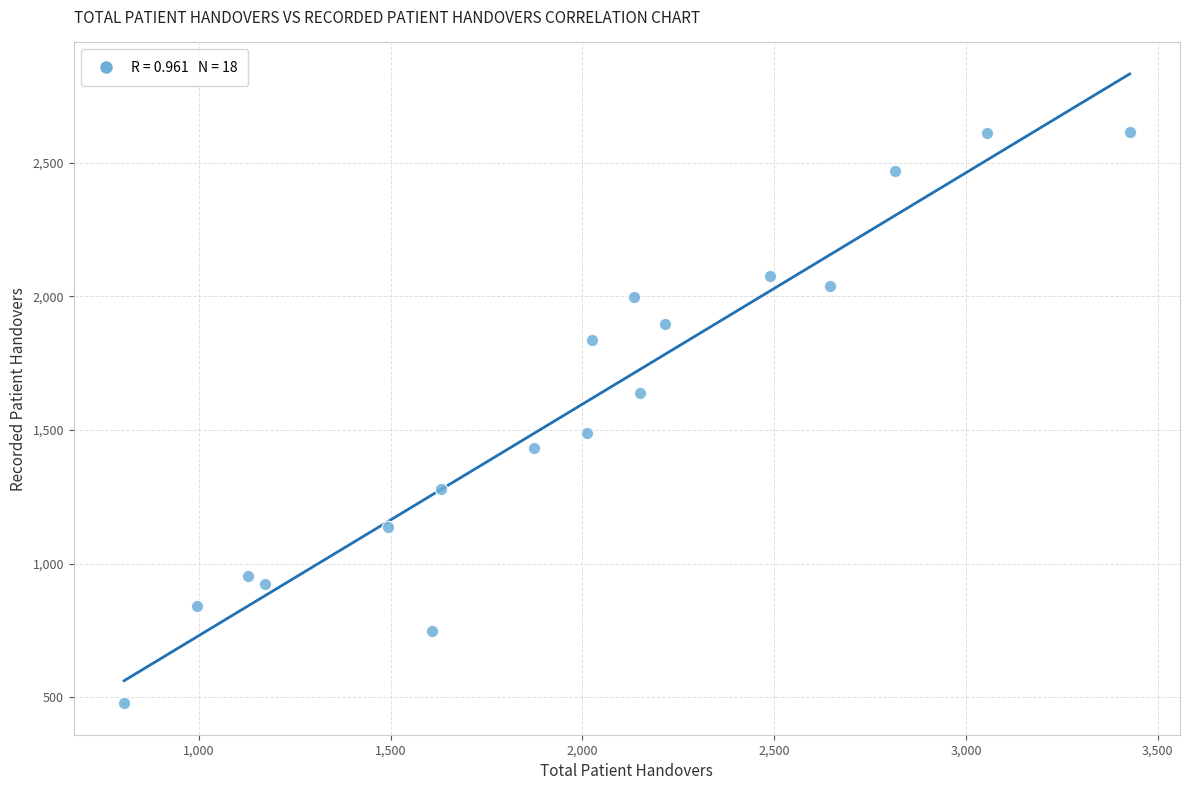

What Y value in the scatter plot is closest to 1546?

1487